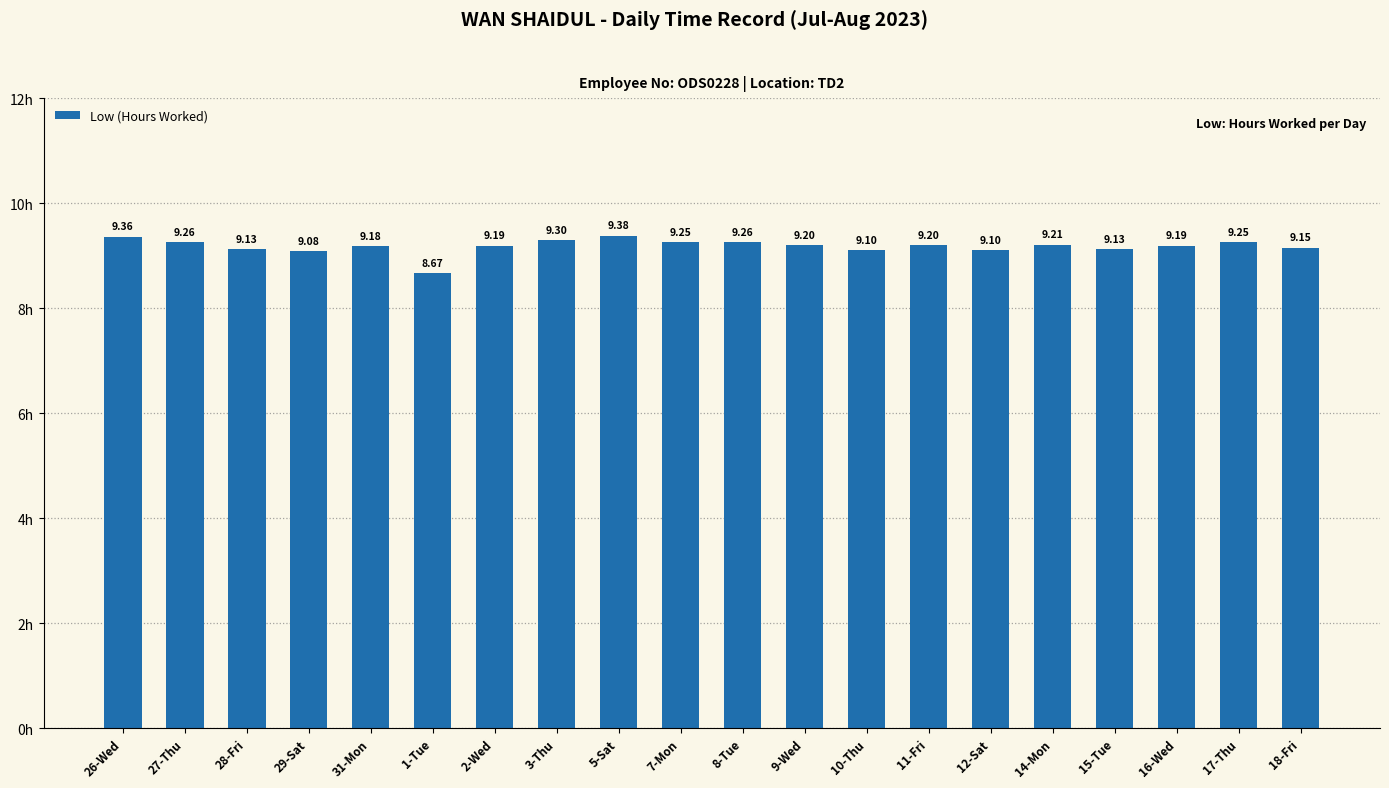

The value at 8-Tue is 9.3. True or false?

True